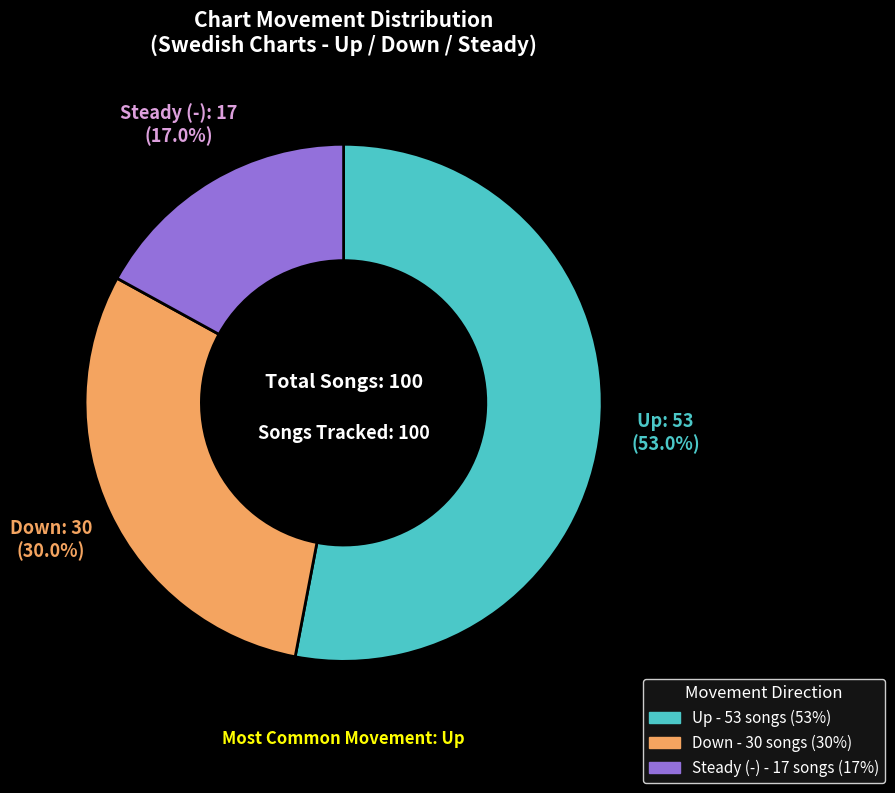

Is there any slice that represents more than half of the pie?

Yes